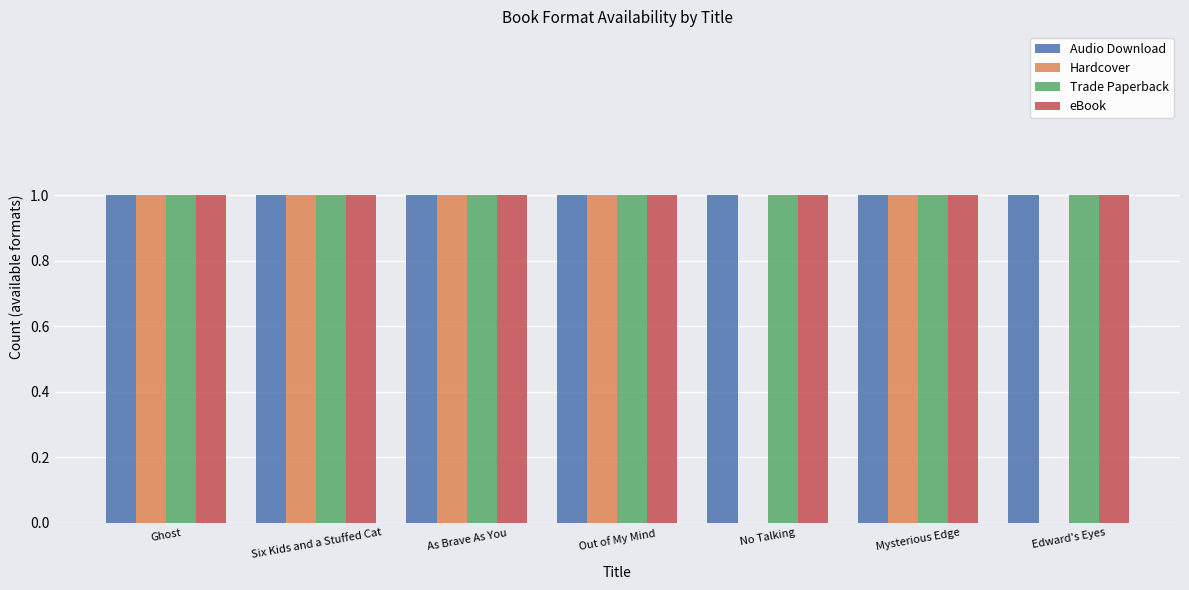

Reading left to right, extract all data points from this chart.

Audio Download: Ghost=1	Six Kids and a Stuffed Cat=1	As Brave As You=1	Out of My Mind=1	No Talking=1	Mysterious Edge=1	Edward's Eyes=1
Hardcover: Ghost=1	Six Kids and a Stuffed Cat=1	As Brave As You=1	Out of My Mind=1	No Talking=0	Mysterious Edge=1	Edward's Eyes=0
Trade Paperback: Ghost=1	Six Kids and a Stuffed Cat=1	As Brave As You=1	Out of My Mind=1	No Talking=1	Mysterious Edge=1	Edward's Eyes=1
eBook: Ghost=1	Six Kids and a Stuffed Cat=1	As Brave As You=1	Out of My Mind=1	No Talking=1	Mysterious Edge=1	Edward's Eyes=1